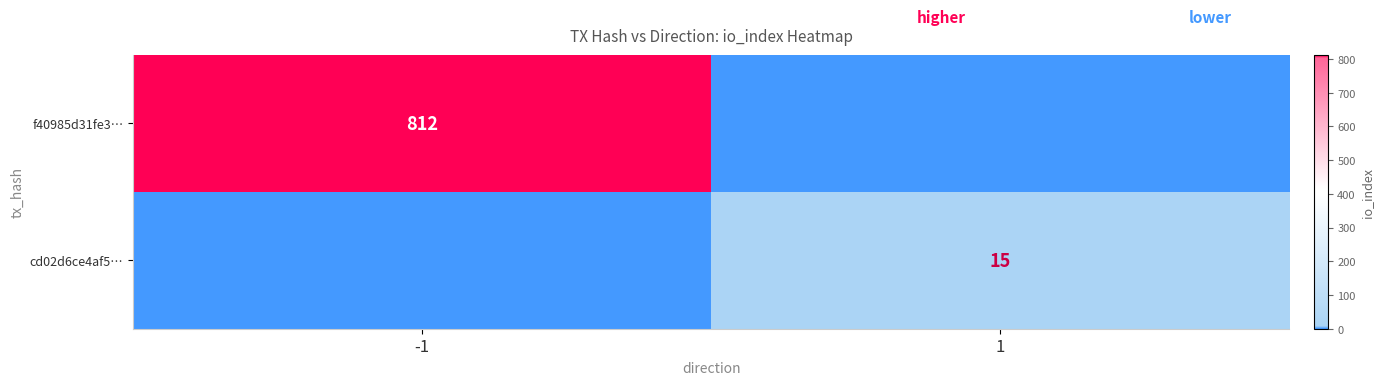

Is it true that f40985d31fe3… equals 812 at -1?

True